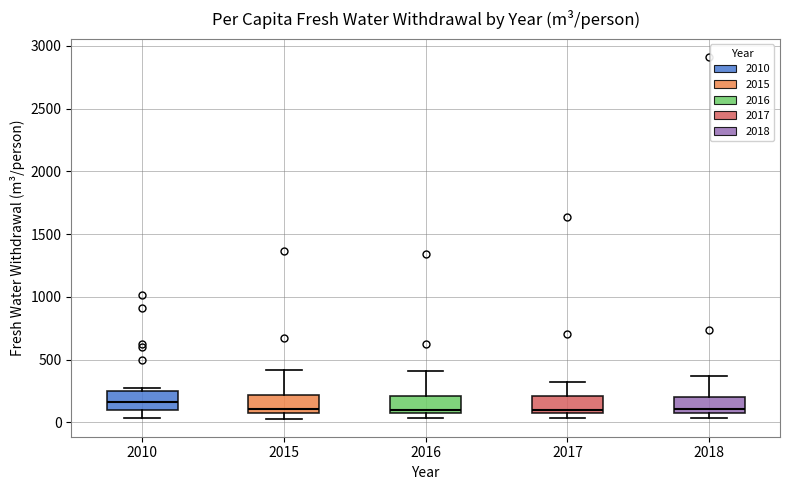

Reading left to right, transcribe this box plot: for each box, give where its median line is, the range the box spans, and where its two whiskers end, as read against the y-axis. The values are not printed on the chart, so give them approximately, as read against the axis.

2010: median 150, box 100 to 250, whiskers 50 to 300
2015: median 100, box 50 to 200, whiskers 50 (just below the box's lower edge) to 400
2016: median 100, box 50 to 200, whiskers 50 (just below the box's lower edge) to 400
2017: median 100, box 50 to 200, whiskers 50 (just below the box's lower edge) to 300
2018: median 100, box 50 to 200, whiskers 50 (just below the box's lower edge) to 350